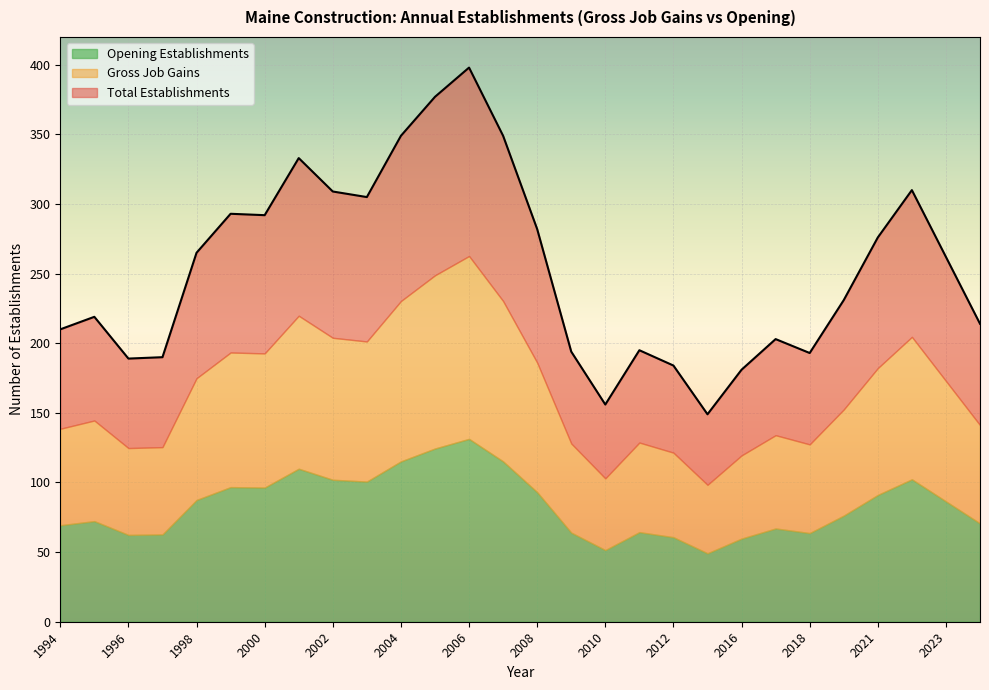

What is the lowest value of the Total Establishments series?

149